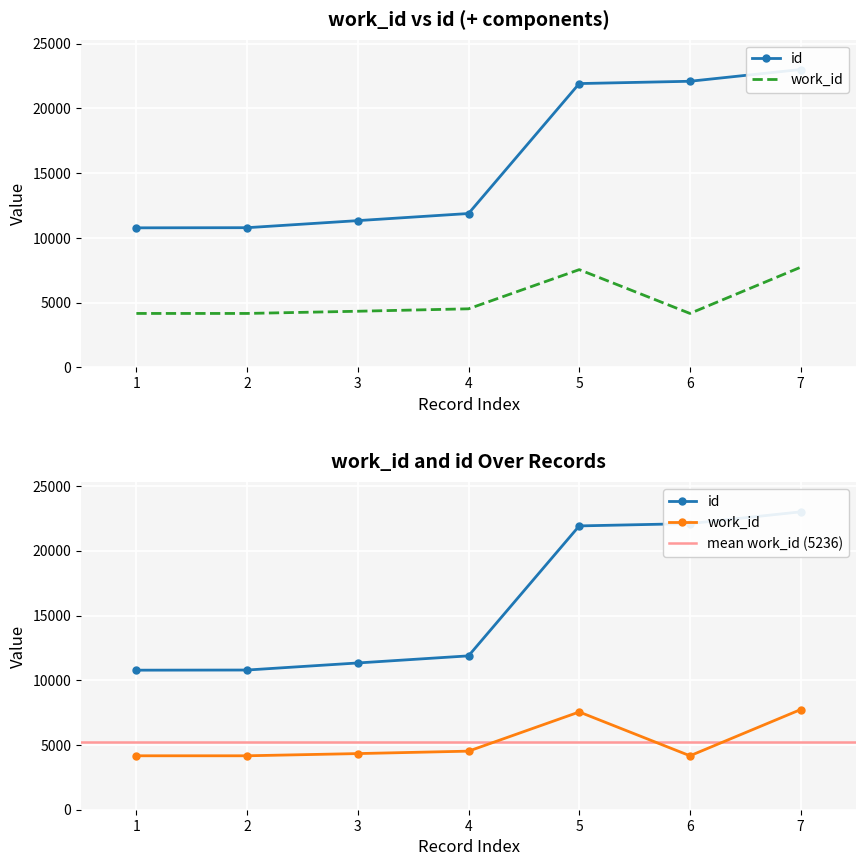

Reading left to right, what are all the values shown in this chart?

work_id: 4167	4167	4337	4525	7552	4167	7738
id: 10781	10792	11338	11887	21926	22104	23012